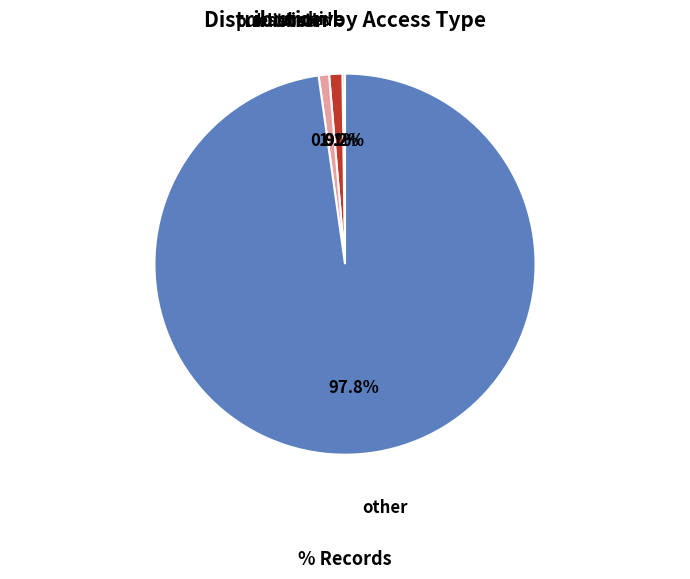

What is the largest slice in the pie chart?

other